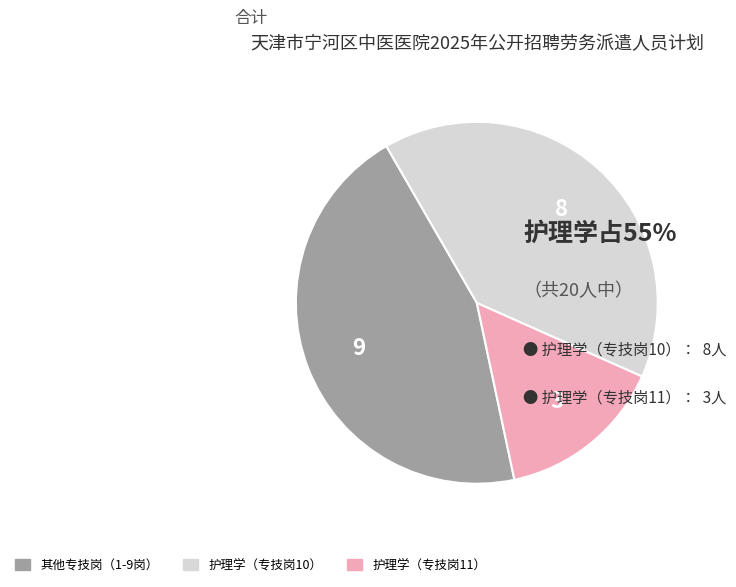

Does any single category account for the majority?

No